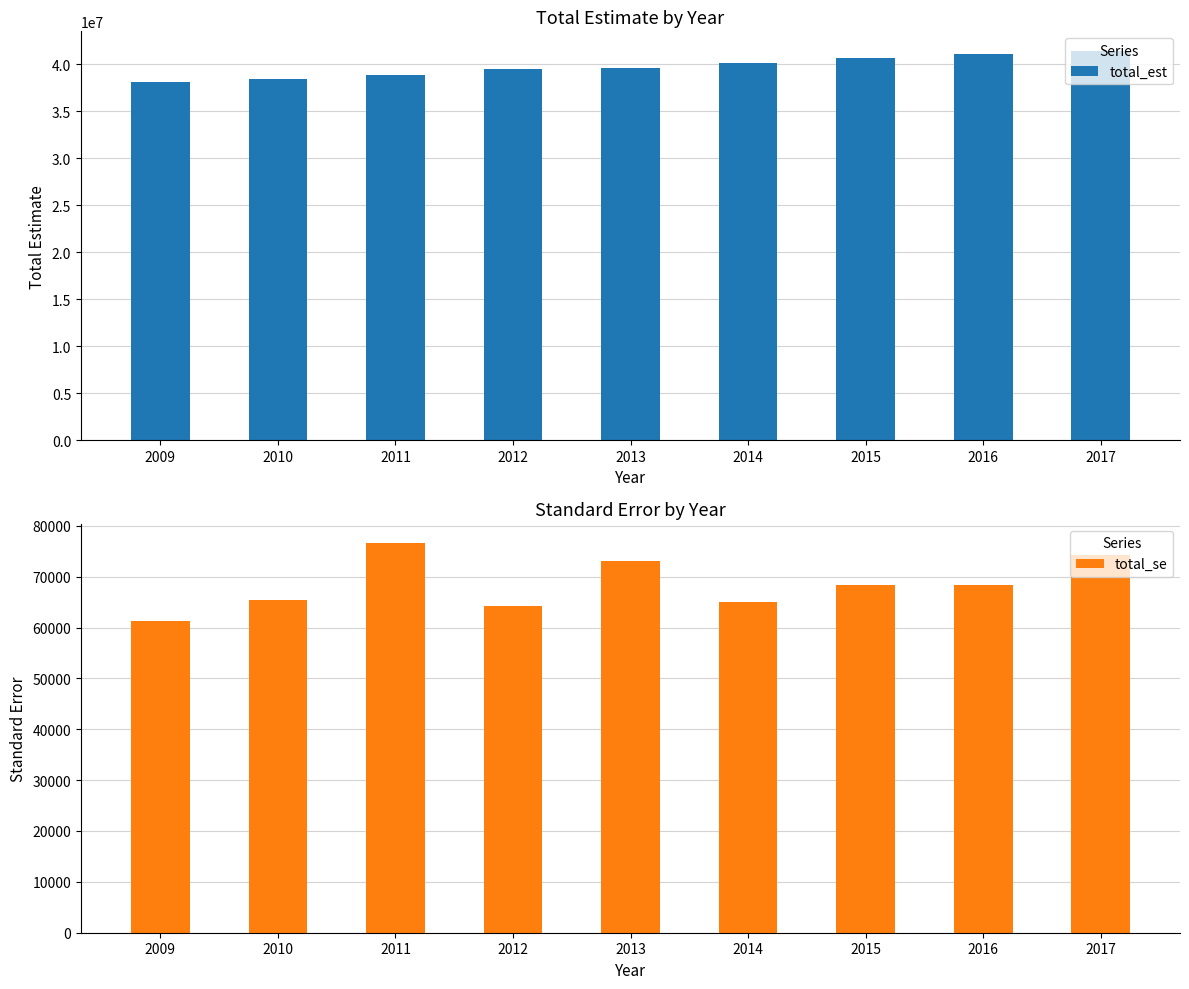

What is the difference between the total_se values at 2012 and 2014?

790.3